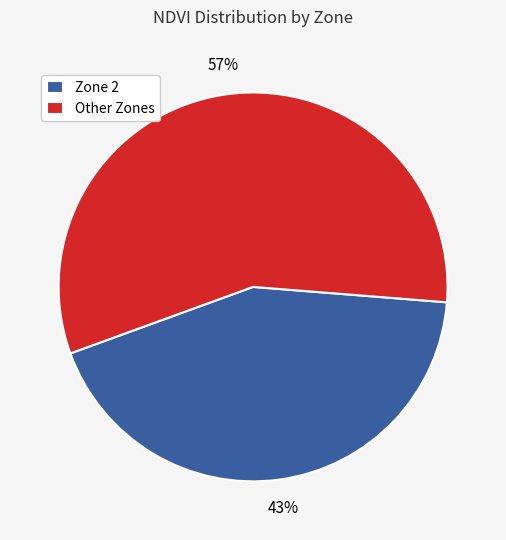

What is the smallest slice in the pie chart?

Zone 2